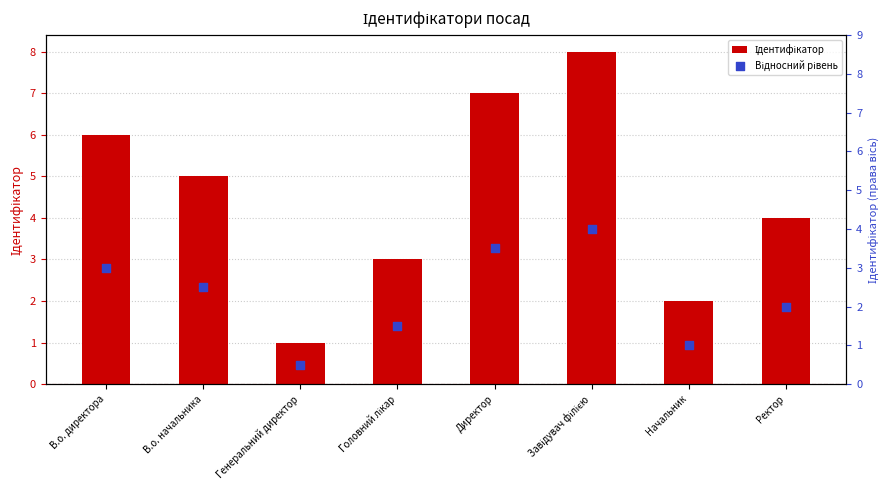

Is the value of Ідентифікатор at Начальник greater than the value of Відносний рівень at Начальник?

Yes